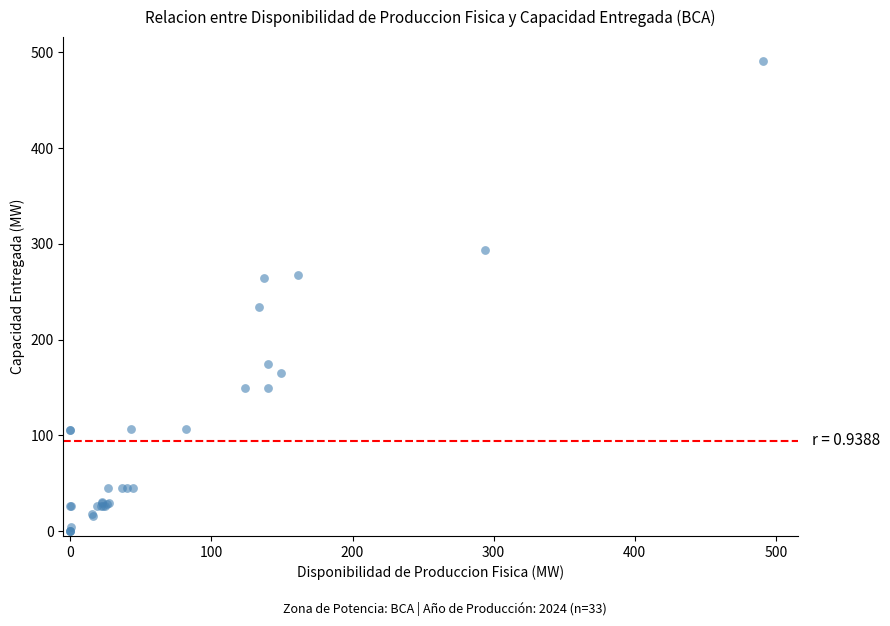

What Y value in the scatter plot is closest to 245?

234.0